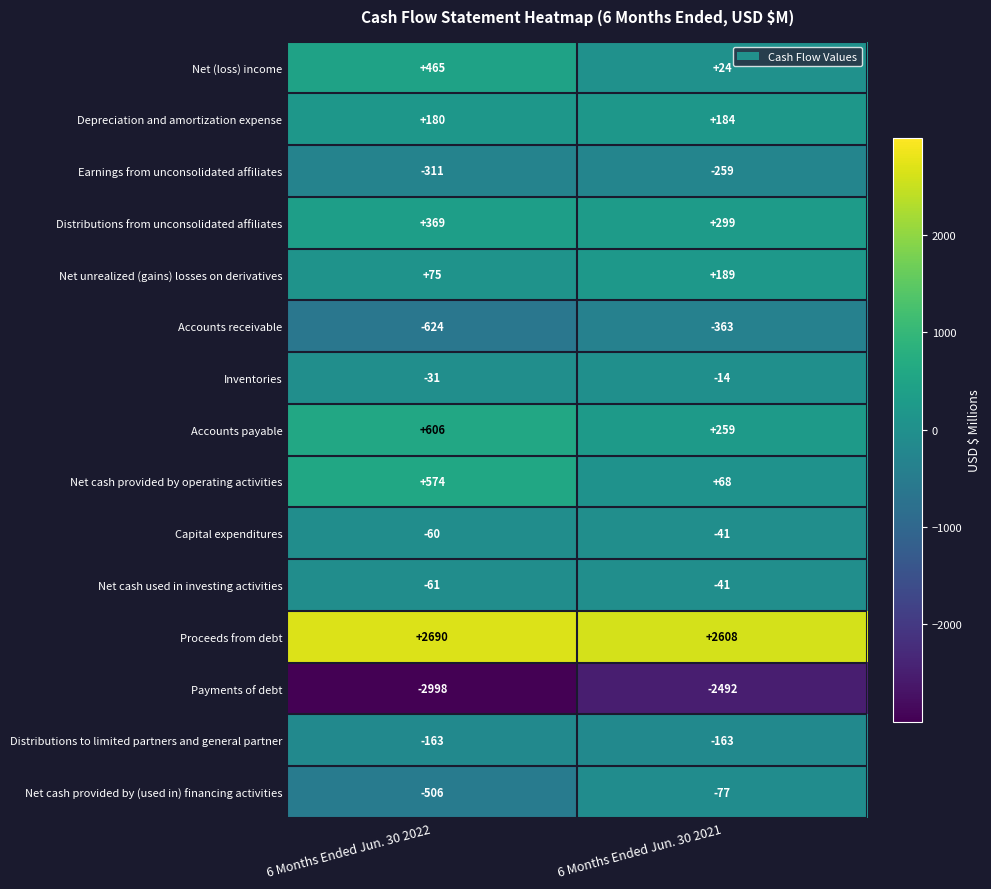

What is the total value across all series at 6 Months Ended Jun. 30 2021?

181